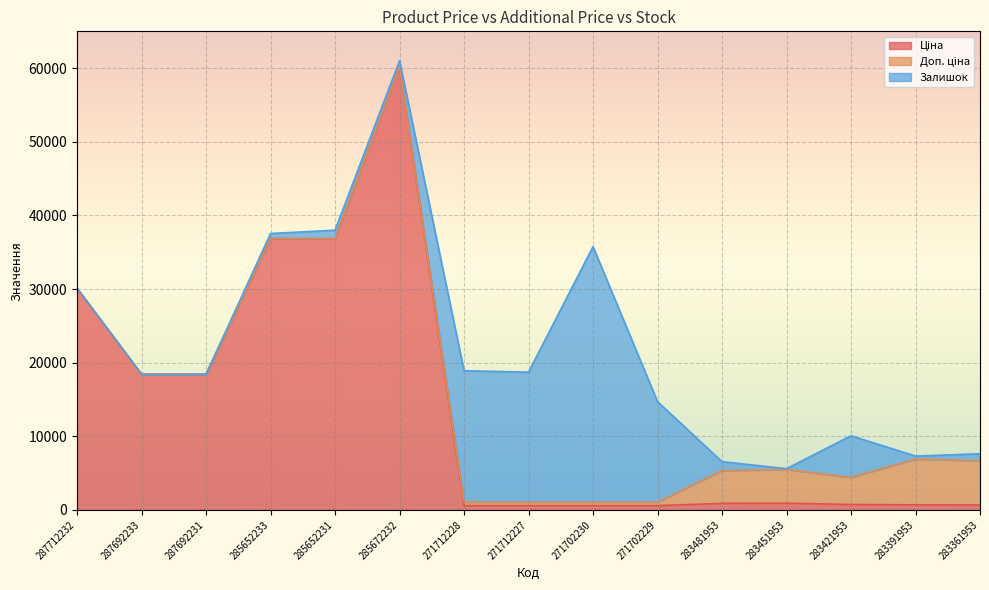

The value of Ціна at 283481953 is 252.5. True or false?

False